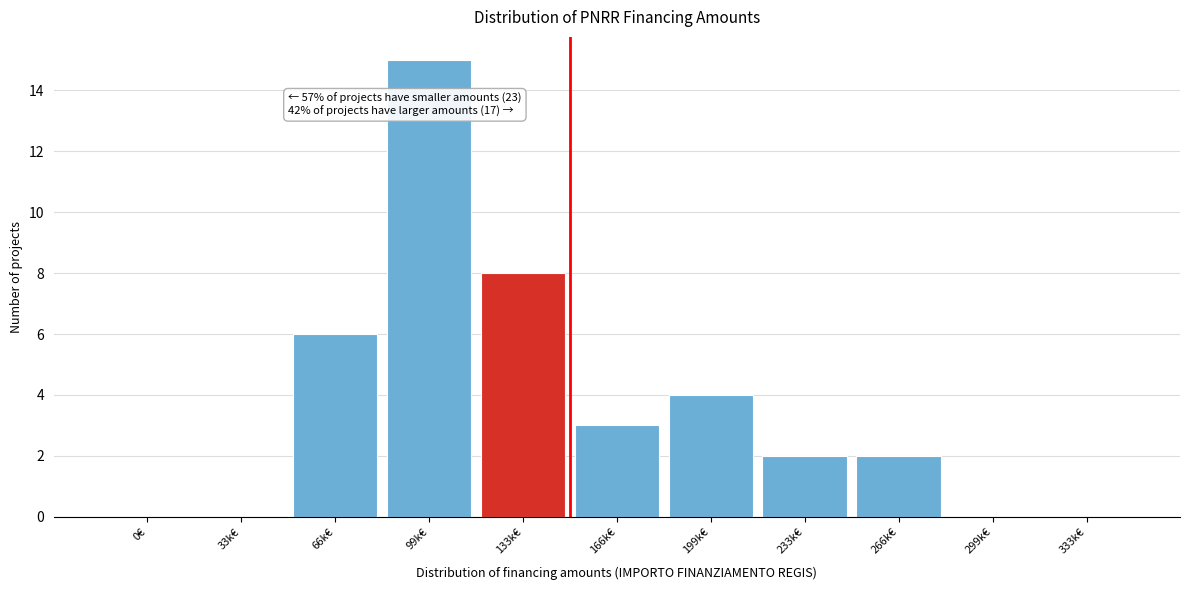

Reading left to right, transcribe all the data shown in this chart.

0€=0	33k€=0	66k€=6	99k€=15	133k€=8	166k€=3	199k€=4	233k€=2	266k€=2	299k€=0	333k€=0